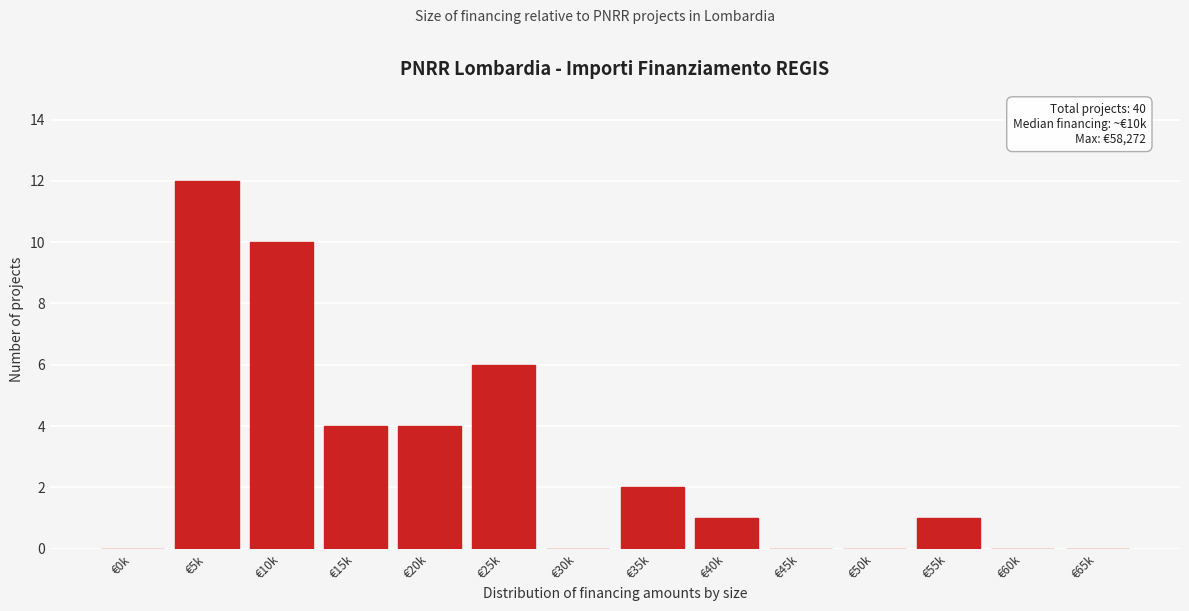

Reading right to left, extract all data points from this chart.

€65k=0	€60k=0	€55k=1	€50k=0	€45k=0	€40k=1	€35k=2	€30k=0	€25k=6	€20k=4	€15k=4	€10k=10	€5k=12	€0k=0